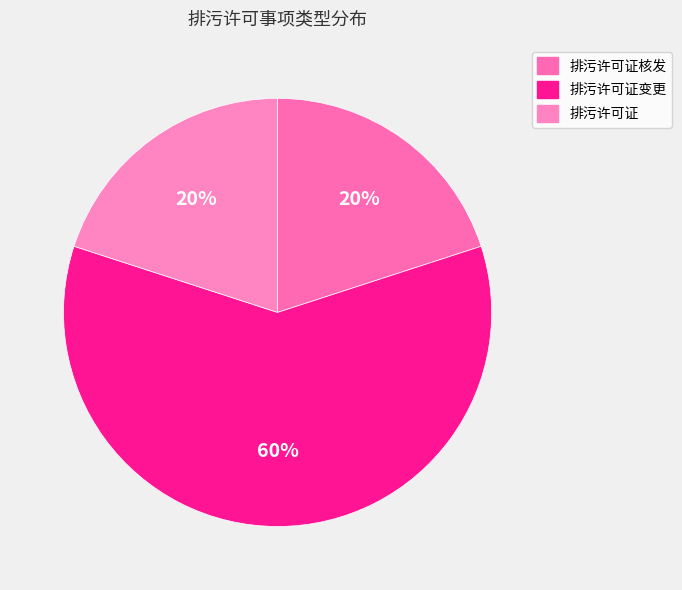

How many slices are in this pie chart?

3